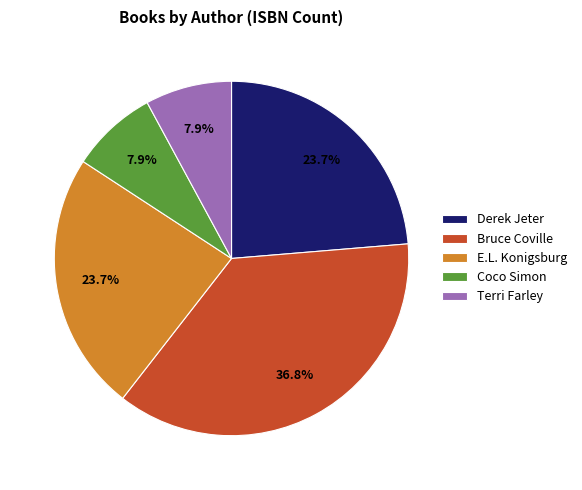

Do Coco Simon and Bruce Coville together represent more than half of the pie?

No